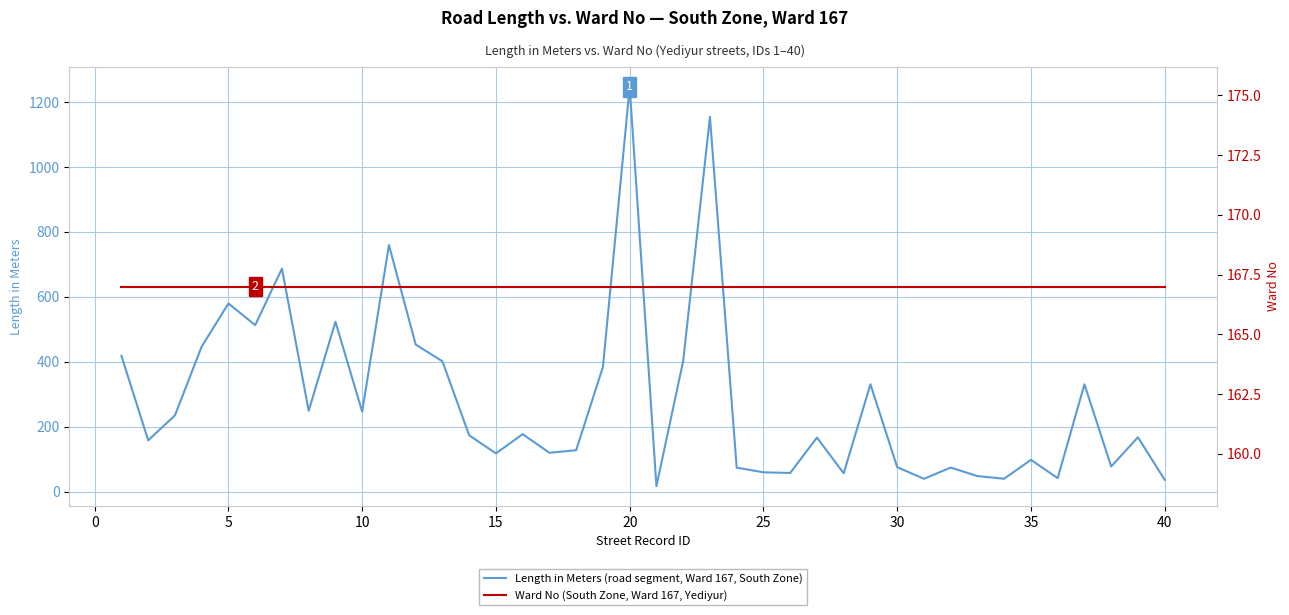

Which series has the largest total across all categories?

Length in Meters (road segment, Ward 167, South Zone)